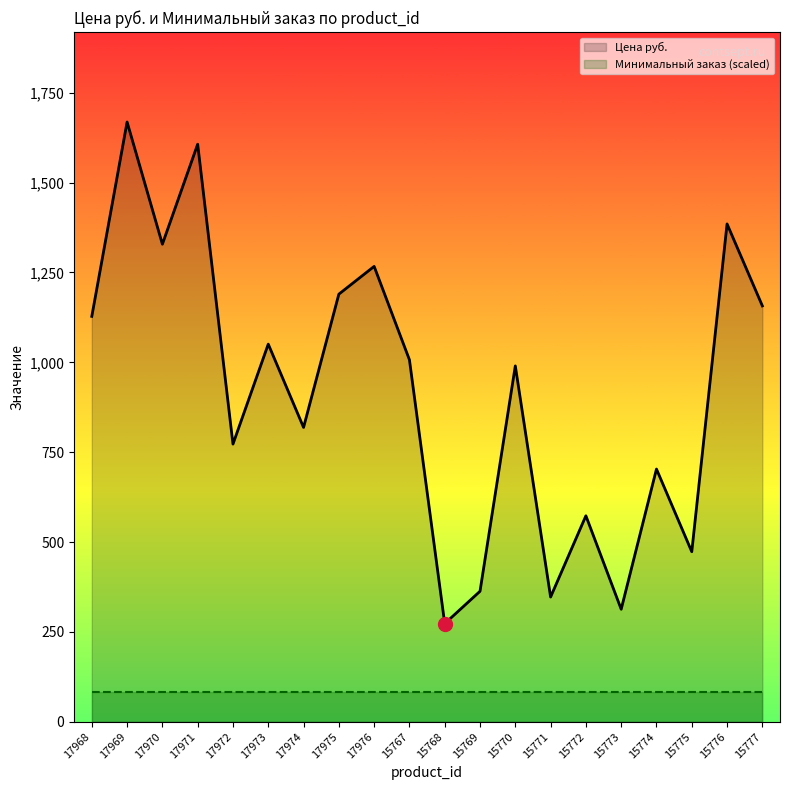

What is the label of the 8th point from the left?

17975